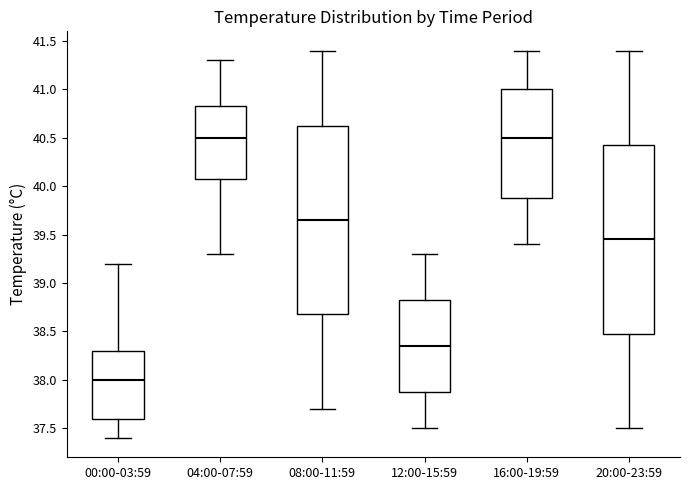

Reading left to right, read every box against the y-axis: the position of its median line, the range the box covers, and the ends of its whiskers. The values are not printed on the chart, so give them approximately, as read against the axis.

00:00-03:59: median 38.00, box 37.60 to 38.30, whiskers 37.40 to 39.20
04:00-07:59: median 40.50, box 40.10 to 40.85, whiskers 39.30 to 41.30
08:00-11:59: median 39.65, box 38.70 to 40.65, whiskers 37.70 to 41.40
12:00-15:59: median 38.35, box 37.90 to 38.85, whiskers 37.50 to 39.30
16:00-19:59: median 40.50, box 39.90 to 41.00, whiskers 39.40 to 41.40
20:00-23:59: median 39.45, box 38.50 to 40.45, whiskers 37.50 to 41.40